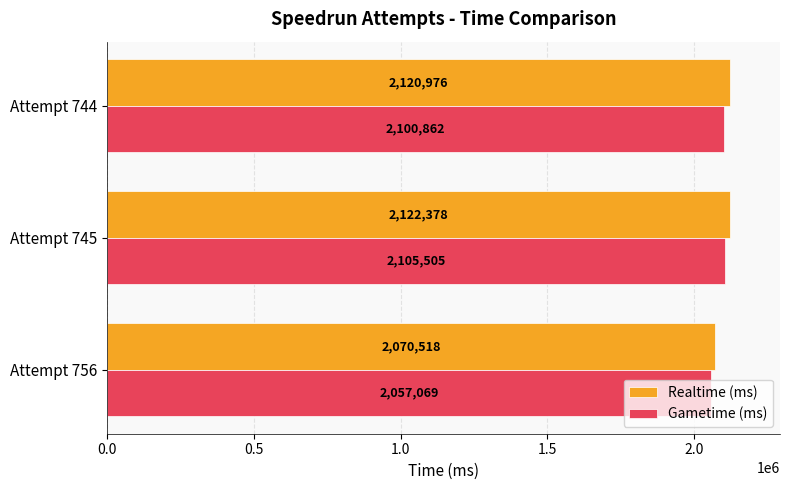

True or false: Realtime (ms) has a value of 2819991 at Attempt 744.

False